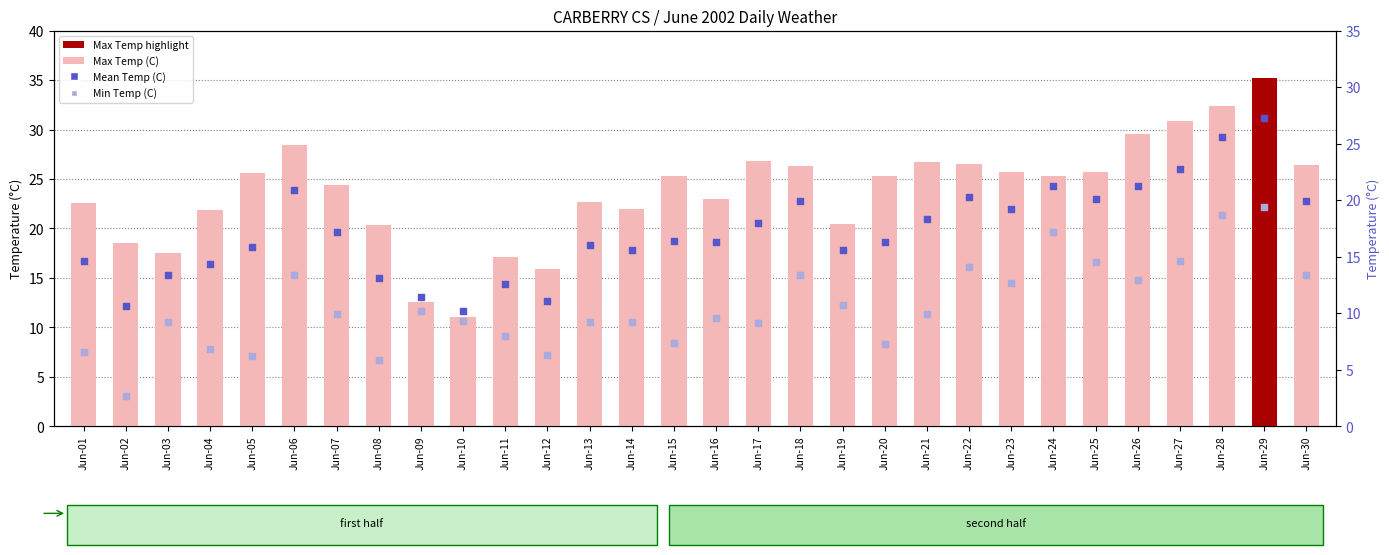

At how many categories does at least one series exceed 11?

30